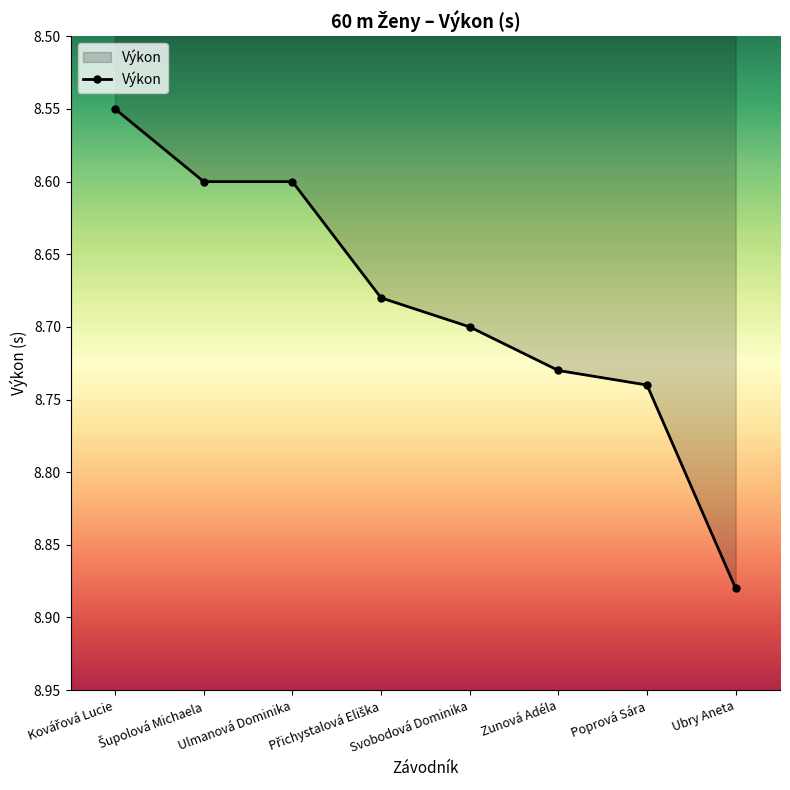

What position from the left is Zunová Adéla?

6